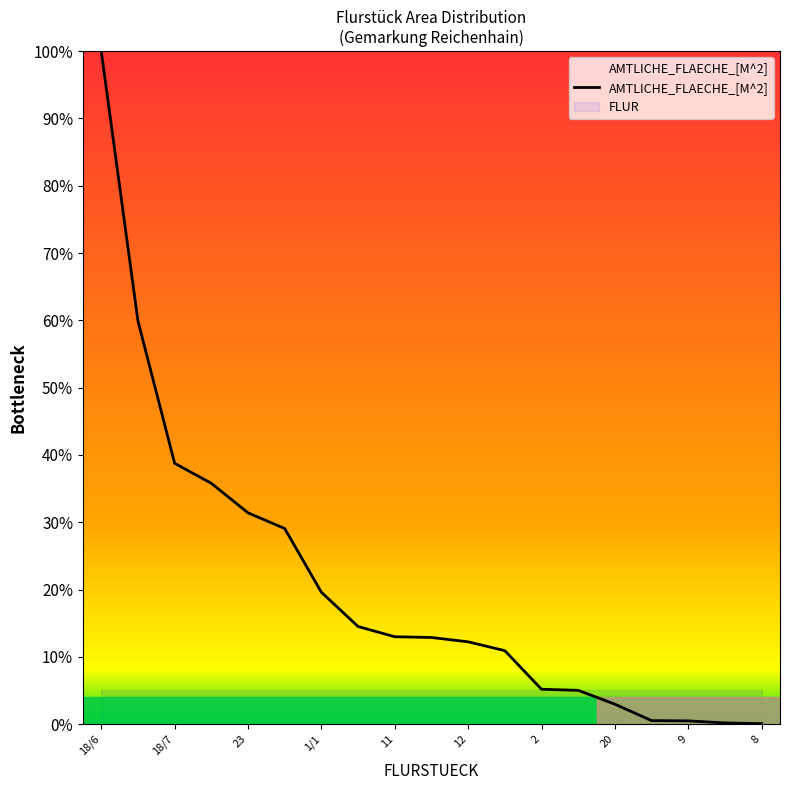

List the series in order of their peak value, lowest first.

FLUR, AMTLICHE_FLAECHE_[M^2]